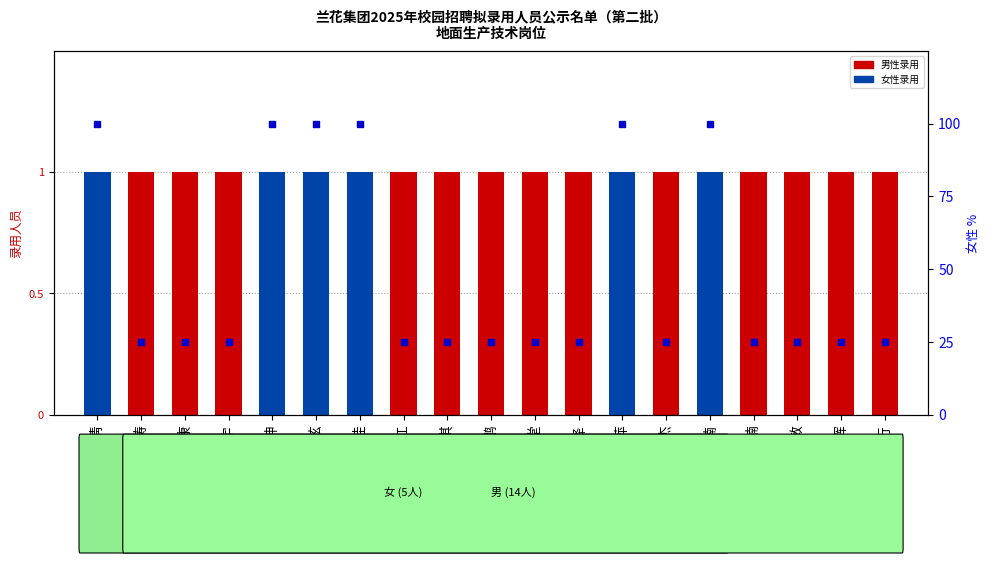

Between 刘思淇 and 郭裕康, which is larger?

刘思淇